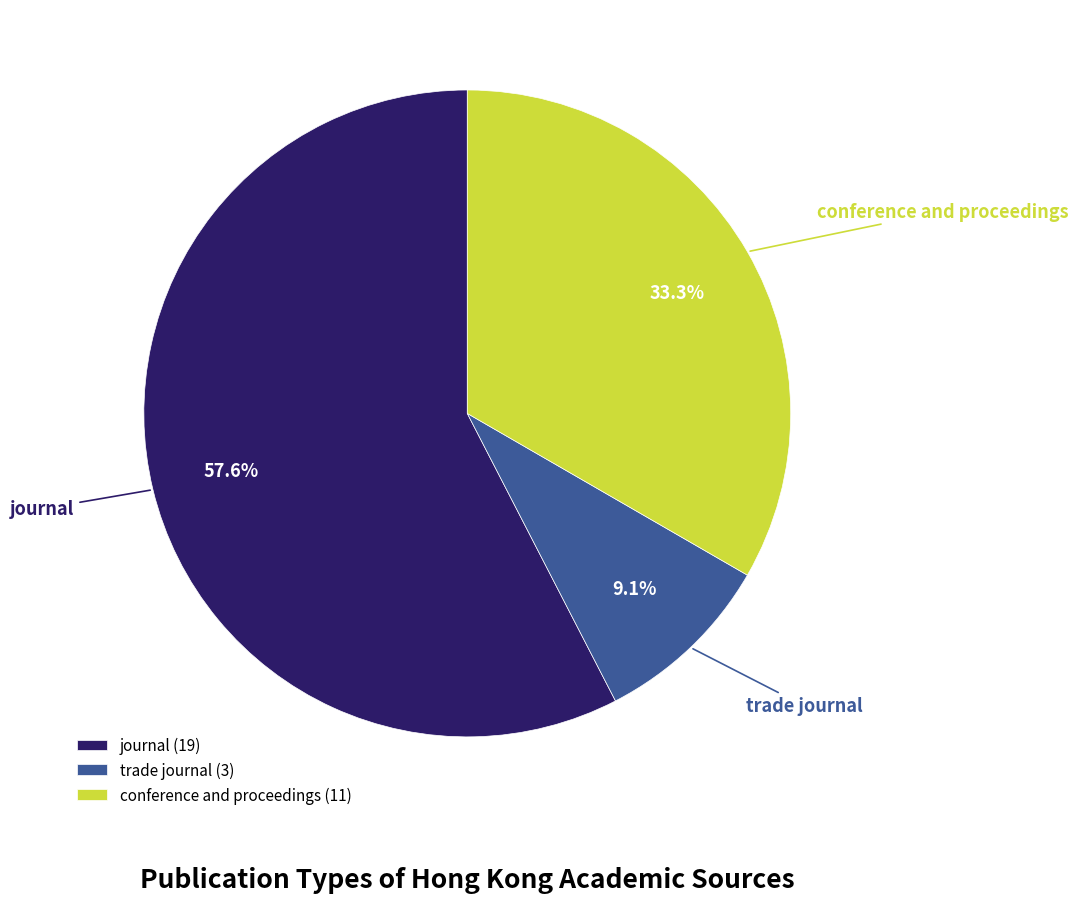

Rank the categories by value from highest to lowest.

journal, conference and proceedings, trade journal